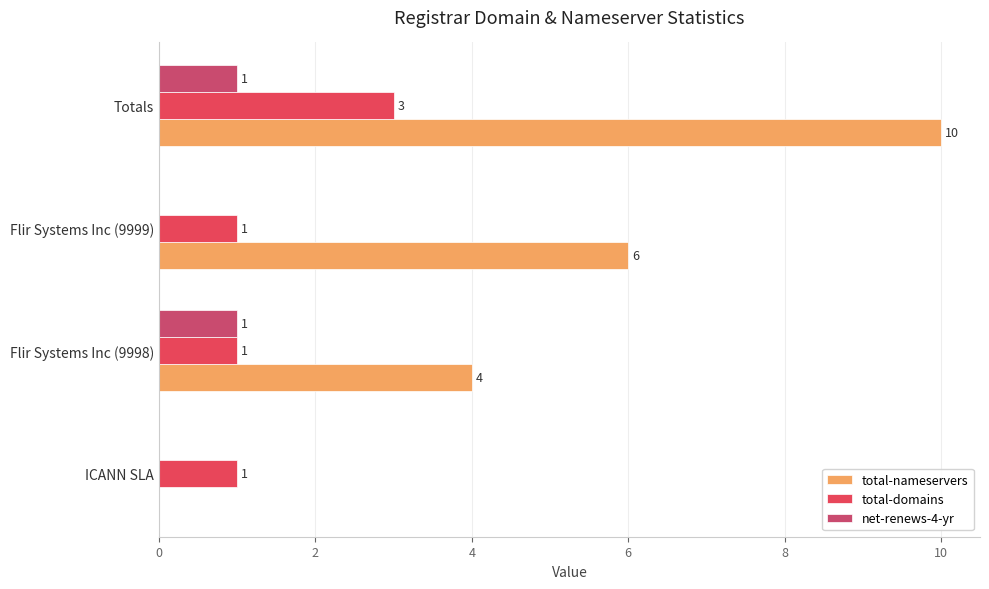

What is the sum of all total-domains values?

6